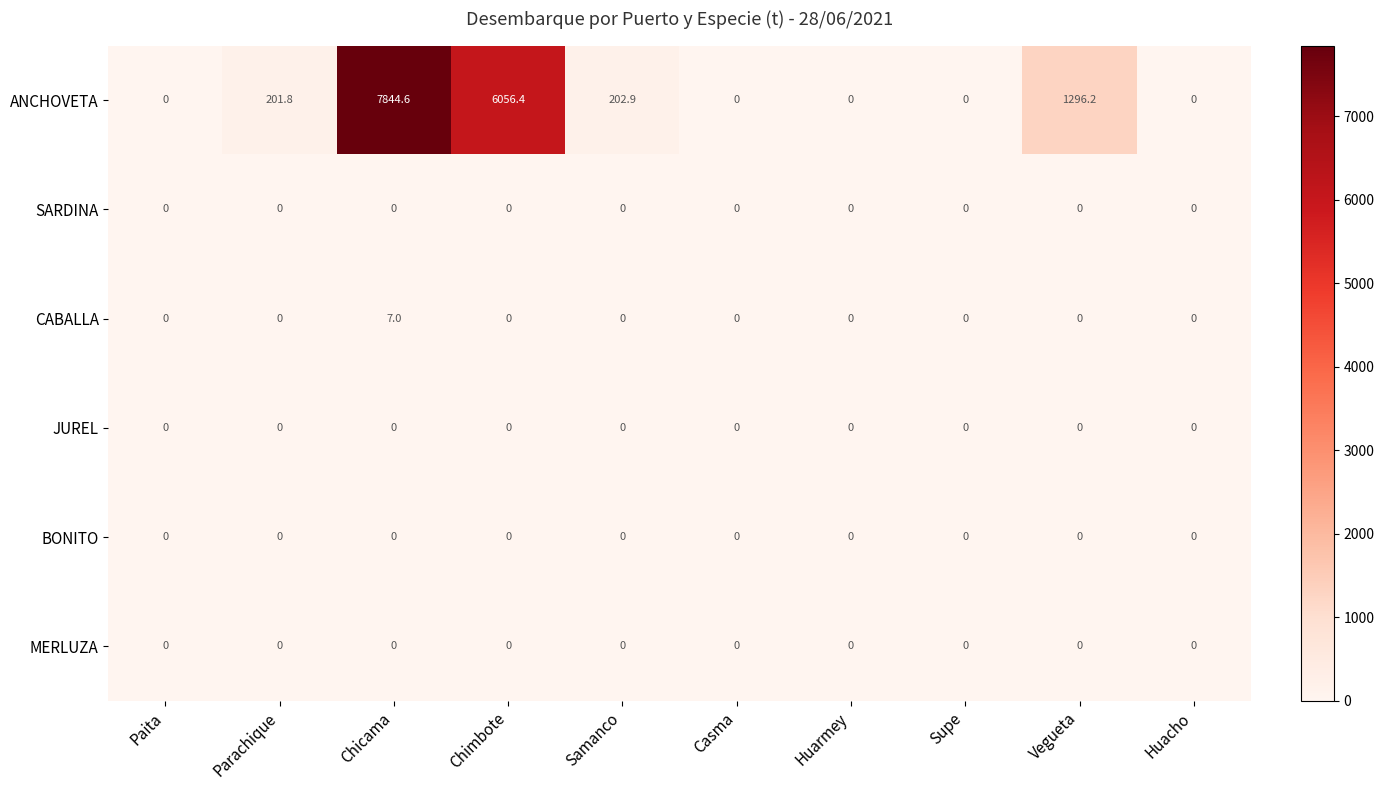

Between Chicama and Vegueta, which series saw the biggest shift?

ANCHOVETA